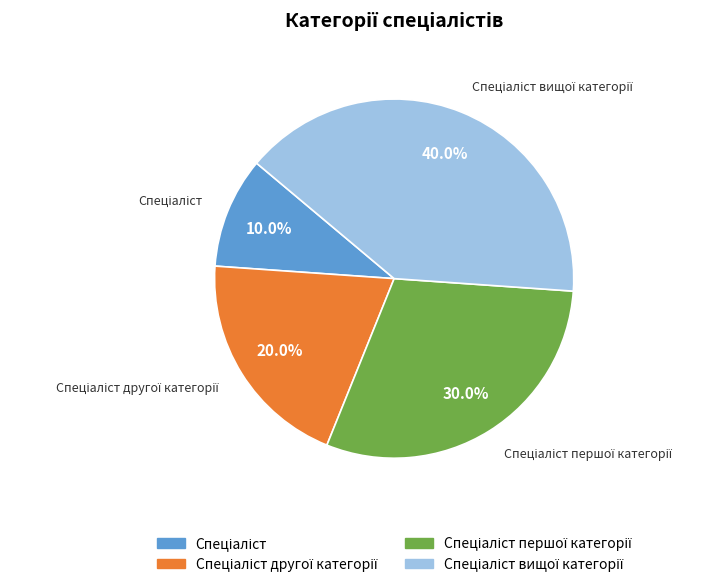

Is there a majority slice in this chart?

No